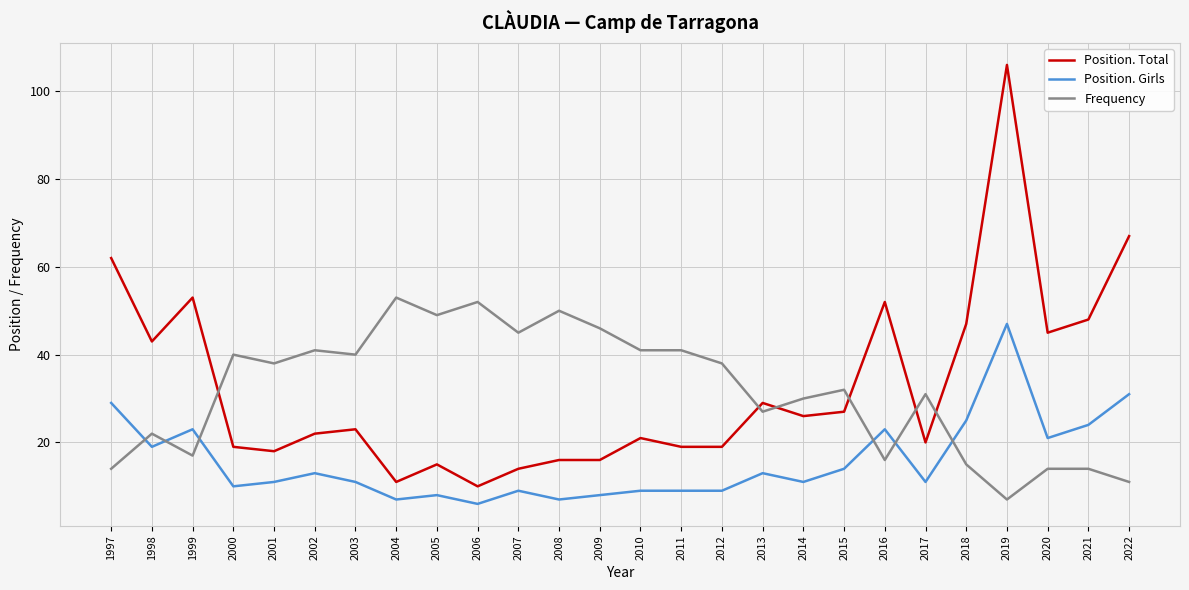

At how many categories does at least one series exceed 89?

1